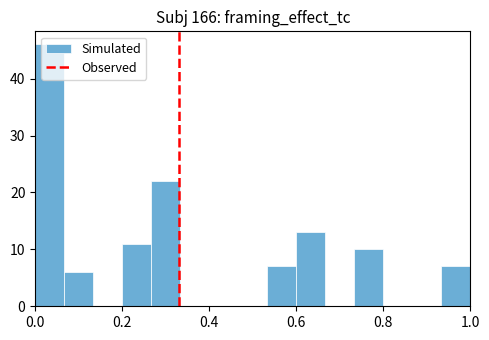

Around what value on the x-axis is the tallest bar? Give the approximate position of its centre, as read against the axis.

0.04